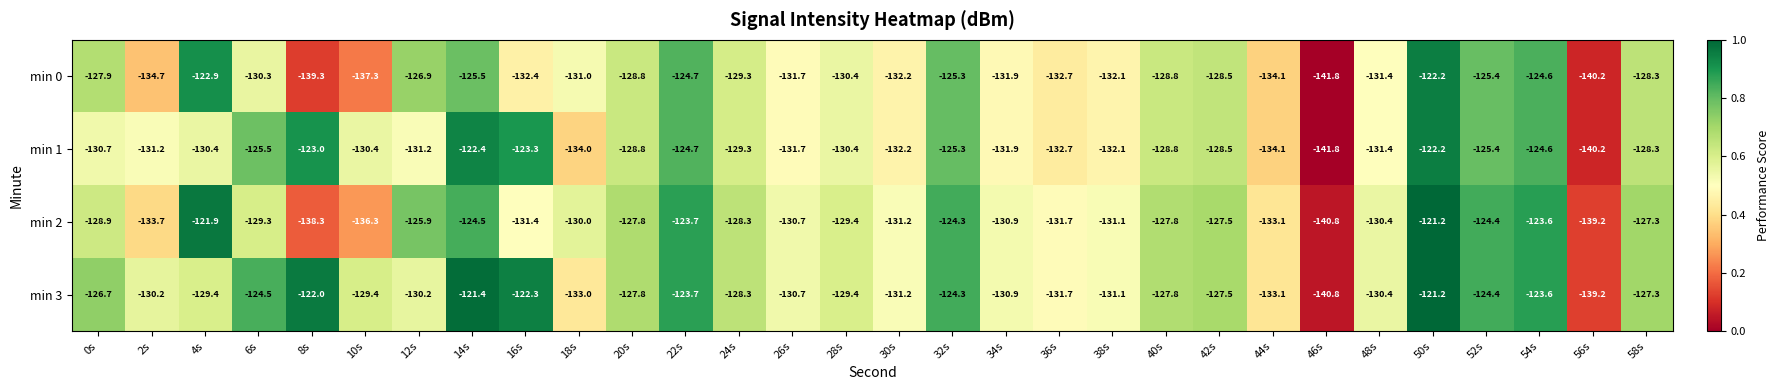

What is the sum of the min 1 values at 44s and 52s?

-259.5